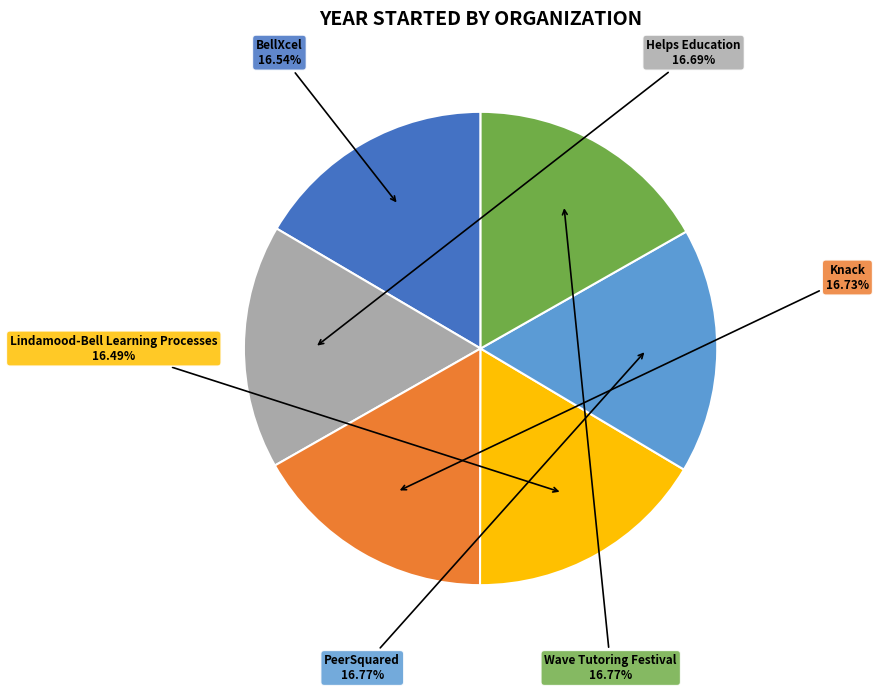

How many segments does this pie chart have?

6